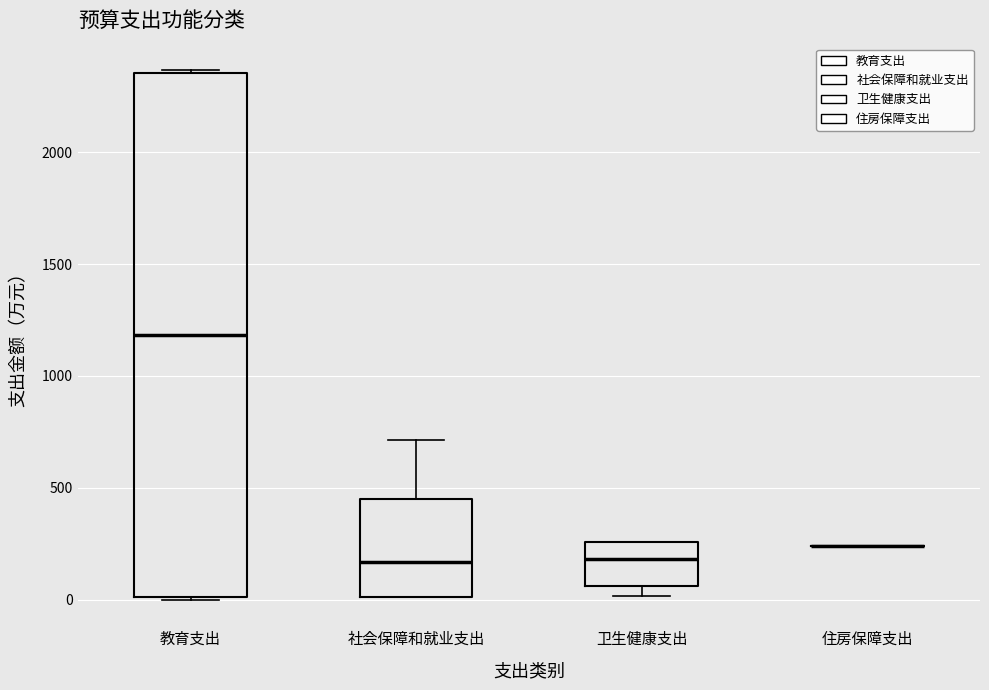

Reading left to right, read every box against the y-axis: the position of its median line, the range the box covers, and the ends of its whiskers. The values are not printed on the chart, so give them approximately, as read against the axis.

教育支出: median 1200, box 0 to 2350, whiskers 0 to 2350
社会保障和就业支出: median 150, box 0 to 450, whiskers 0 to 700
卫生健康支出: median 200, box 50 to 250, whiskers 0 to 250
住房保障支出: box collapsed to a line at 250, whiskers 250 to 250